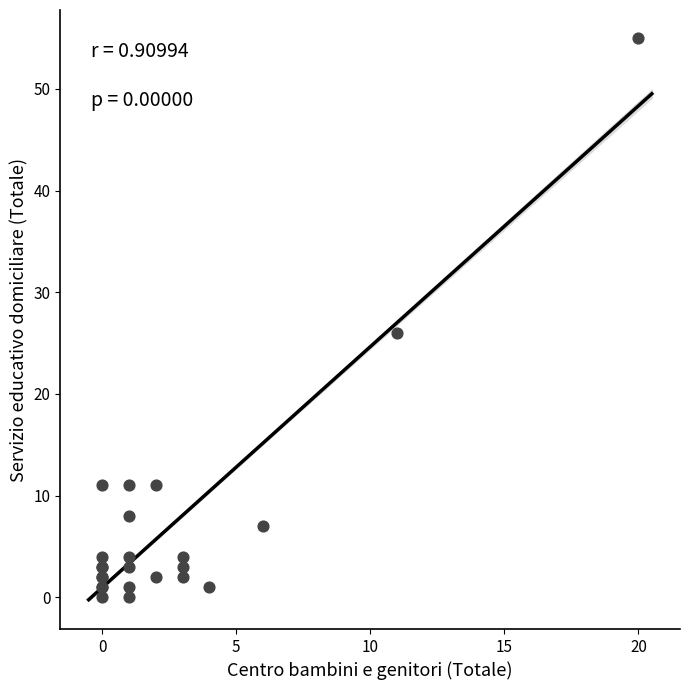

What Y value in the scatter plot is closest to 27?

26